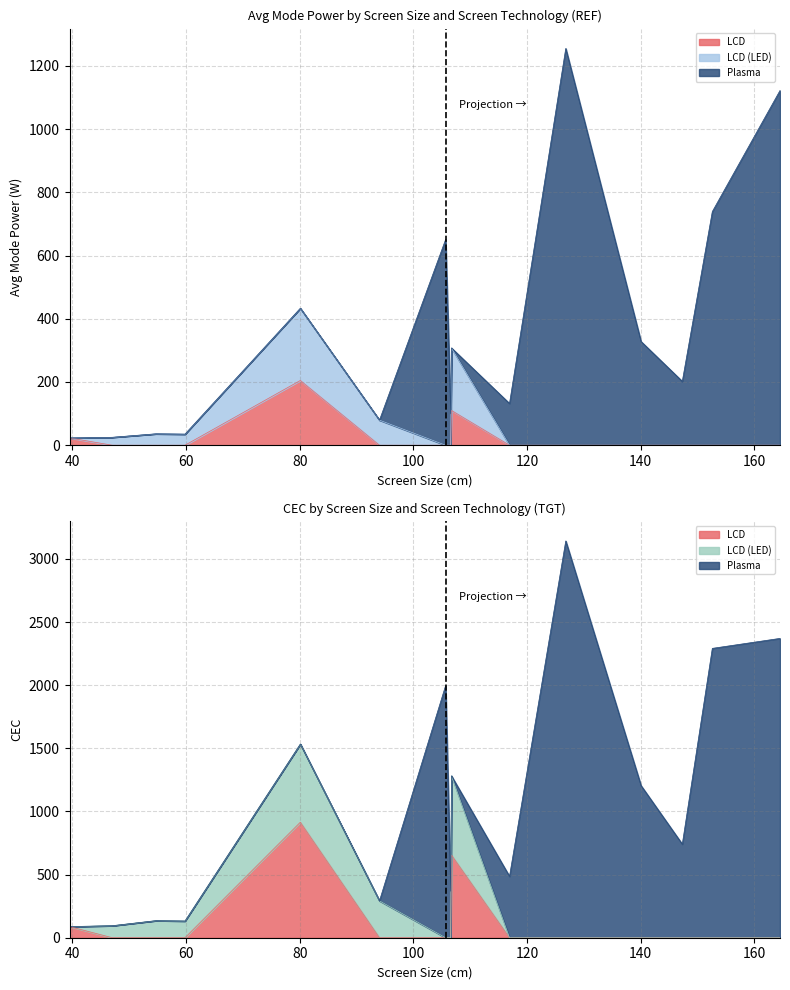

True or false: LCD has more than 1 points higher than both neighbors.

True